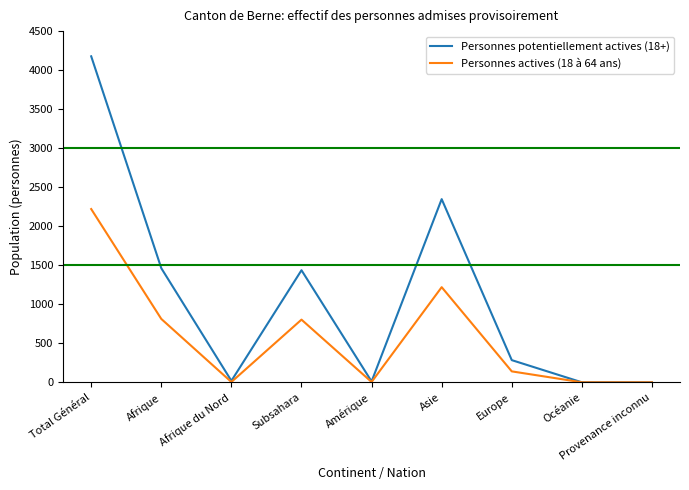

List the series in order of their overall mean, lowest first.

Personnes actives (18 à 64 ans), Personnes potentiellement actives (18+)